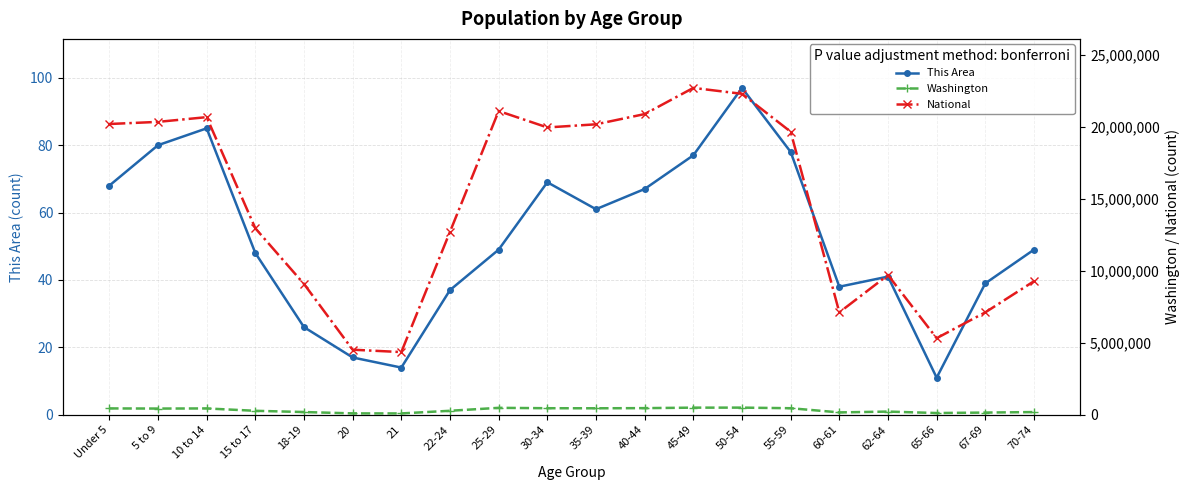

What is the label of the 11th point from the left?

35-39